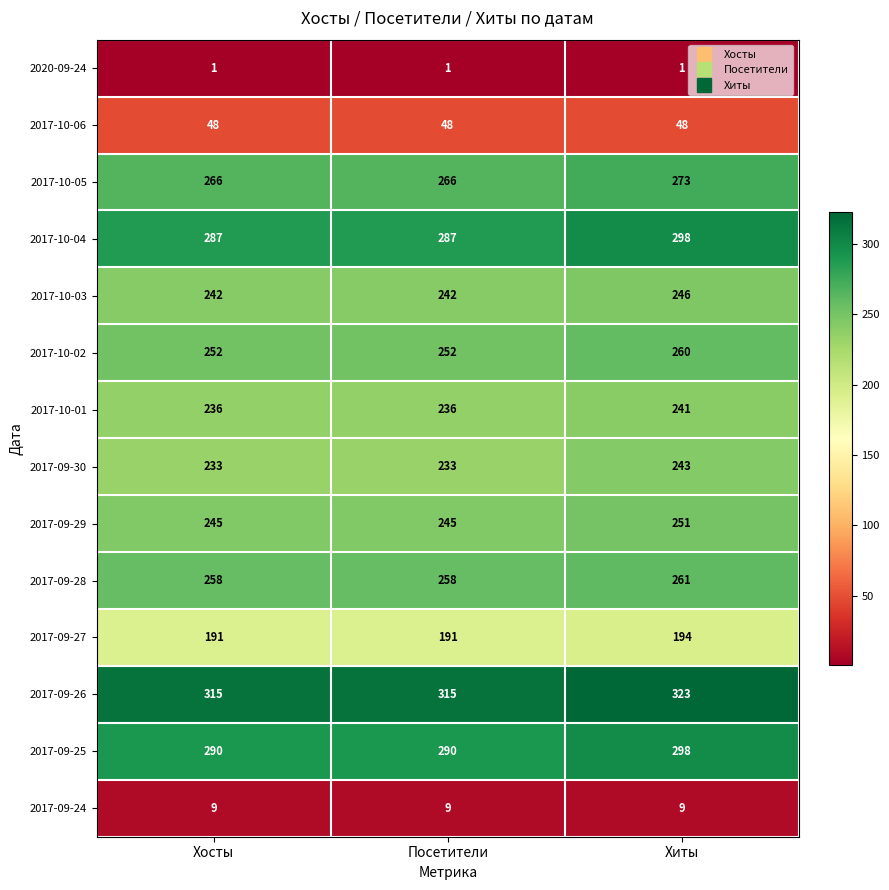

How many data points in 2017-09-26 are above 315?

1